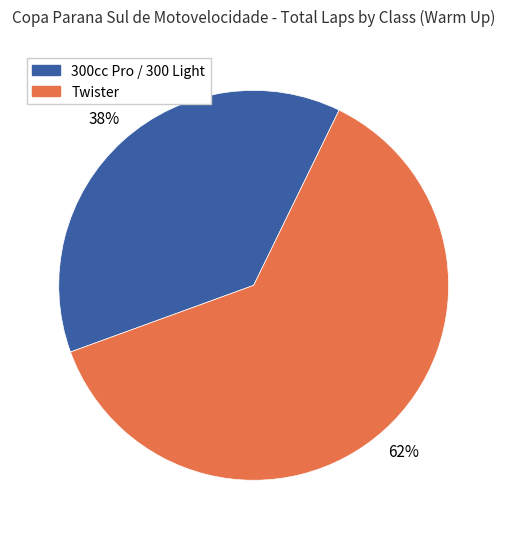

To the nearest percent, what is the average slice percentage?

50%